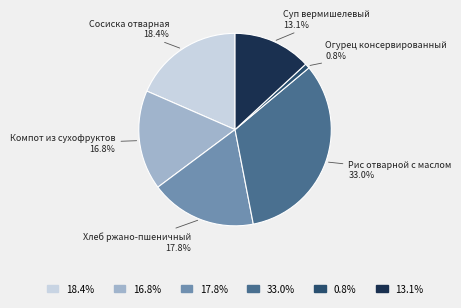

What is the ratio of the value at Хлеб ржано-пшеничный to the value at Сосиска отварная?

1.0